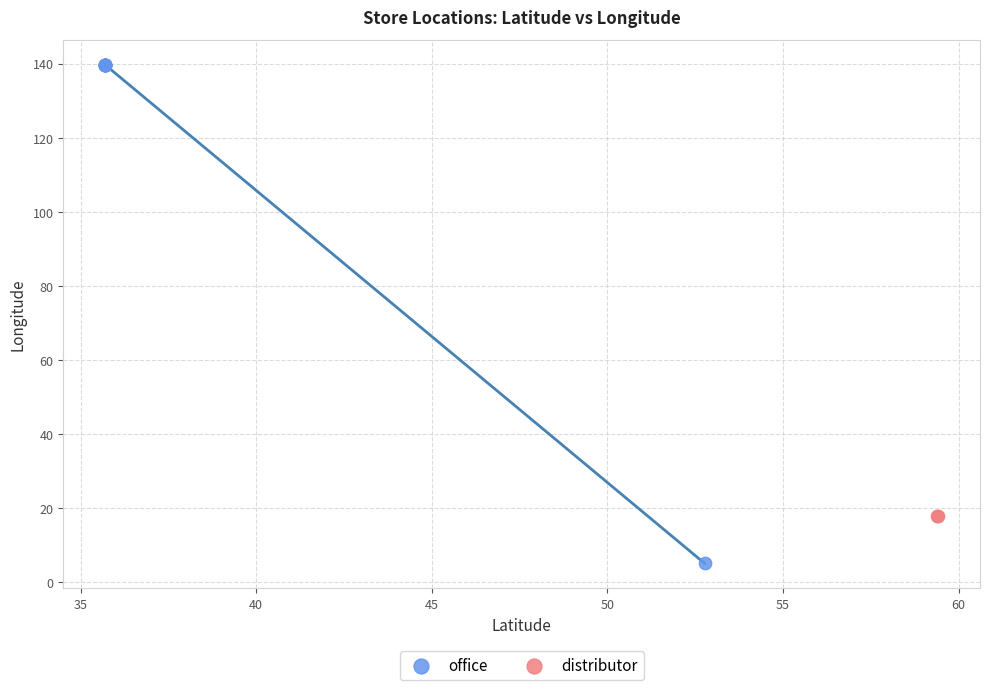

What are all the series names shown in the legend?

office, distributor